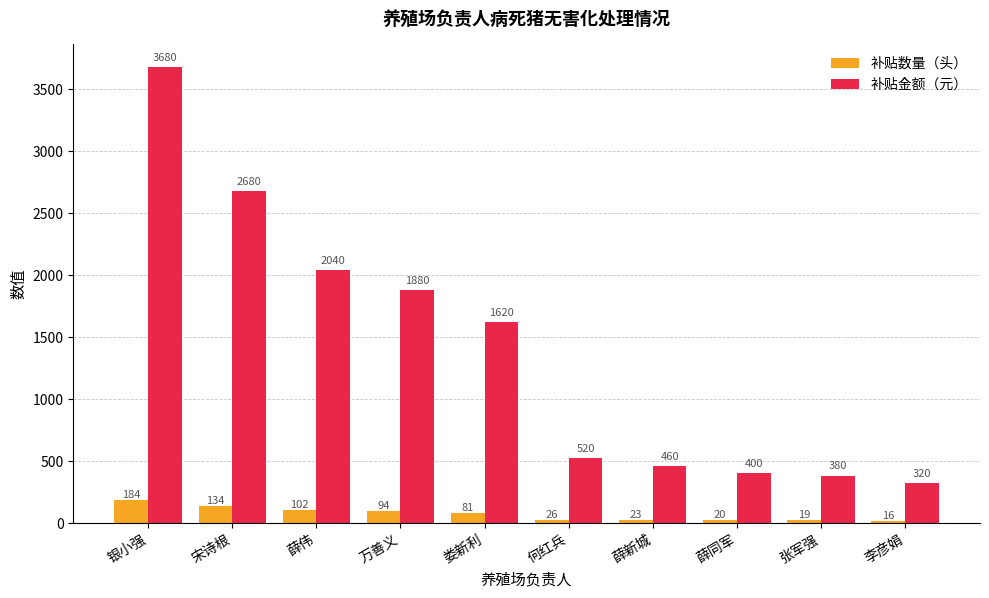

Reading left to right, transcribe all the data shown in this chart.

补贴数量（头）: 银小强=184	宋诗根=134	薛伟=102	万善义=94	娄新利=81	何红兵=26	薛新城=23	薛同军=20	张军强=19	李彦娟=16
补贴金额（元）: 银小强=3680	宋诗根=2680	薛伟=2040	万善义=1880	娄新利=1620	何红兵=520	薛新城=460	薛同军=400	张军强=380	李彦娟=320